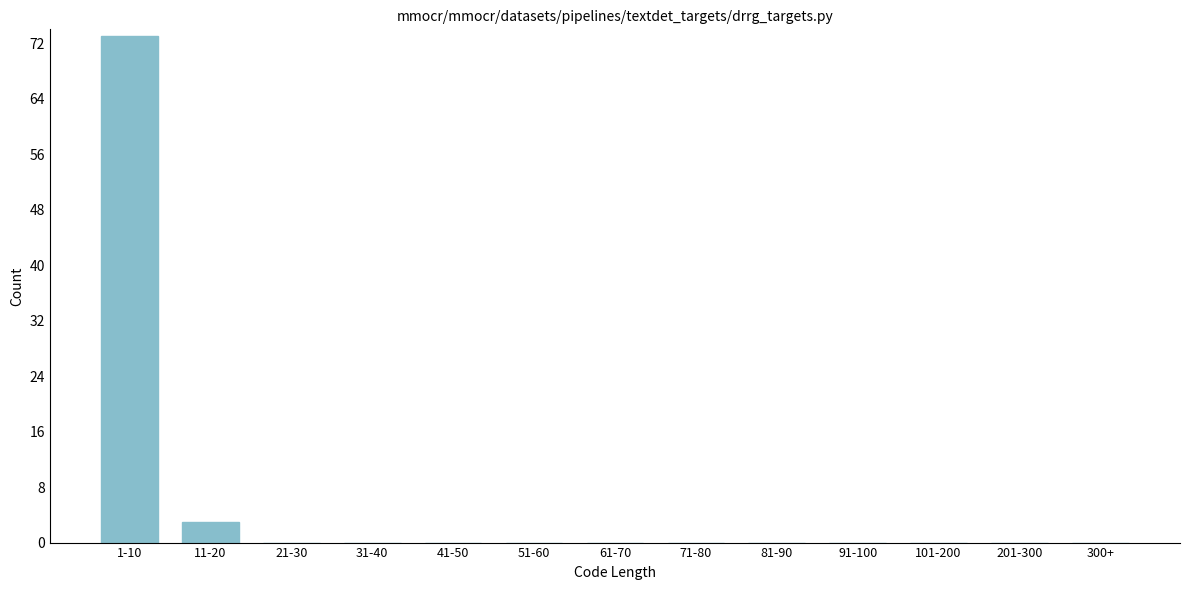

Reading left to right, extract all data points from this chart.

1-10=73	11-20=3	21-30=0	31-40=0	41-50=0	51-60=0	61-70=0	71-80=0	81-90=0	91-100=0	101-200=0	201-300=0	300+=0